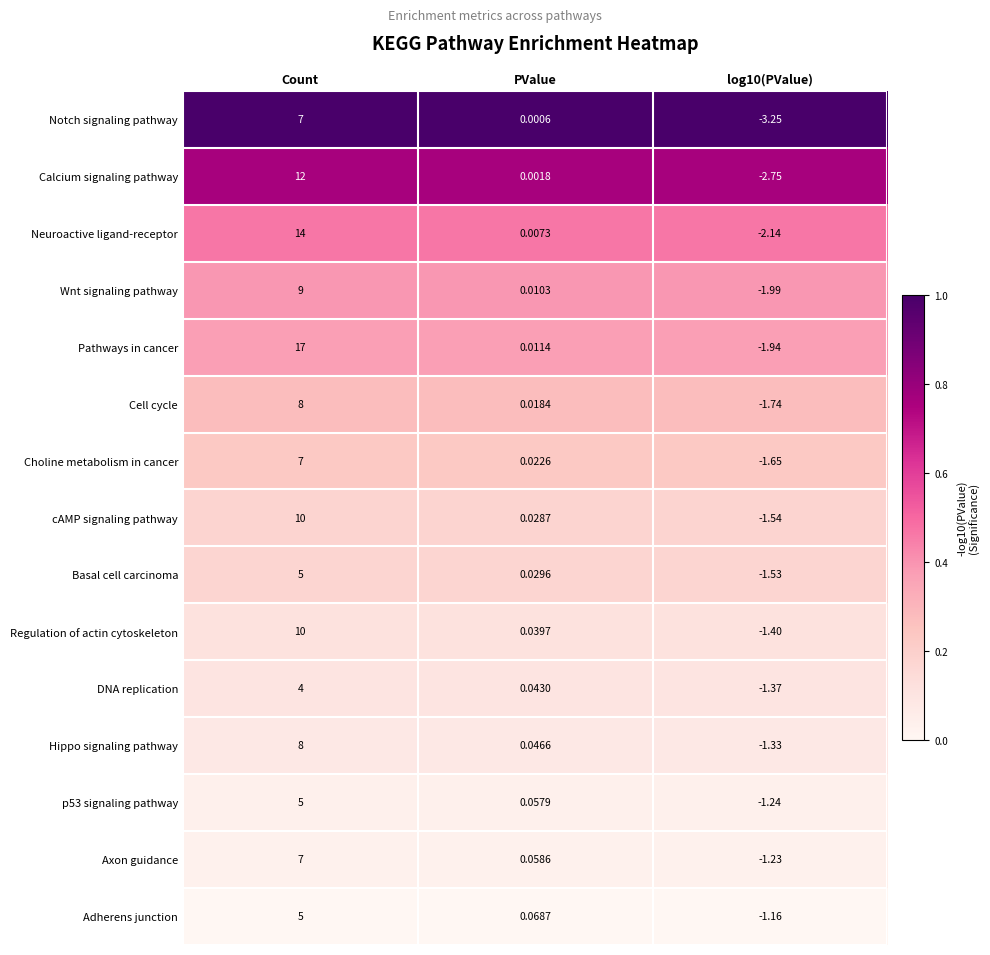

At which label is Notch signaling pathway closest to 1?

PValue